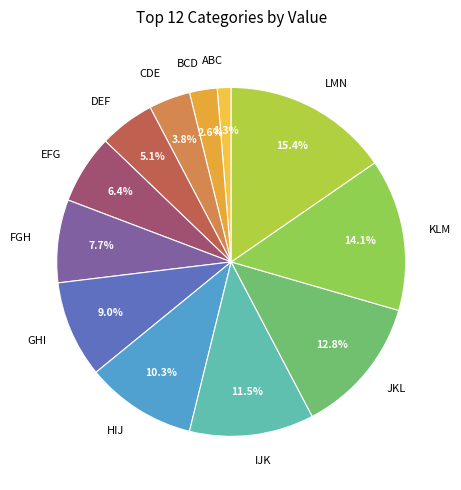

Count the number of slices in the pie.

12